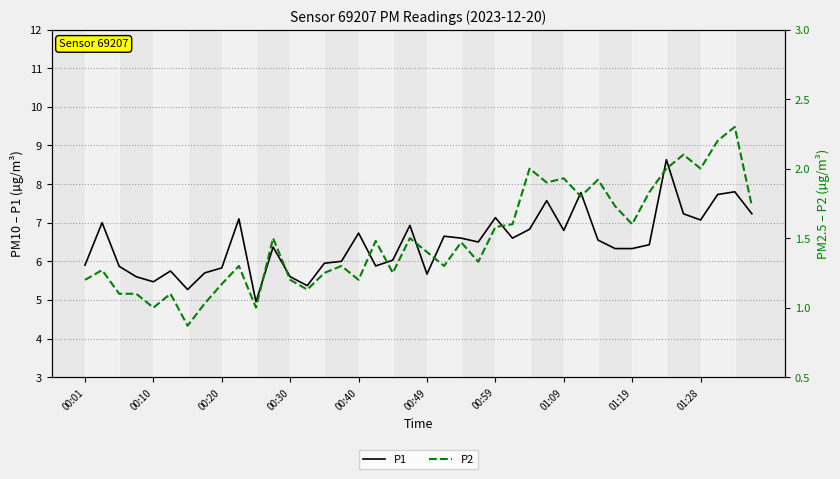

At which category does the chart reach its peak across all series?

34